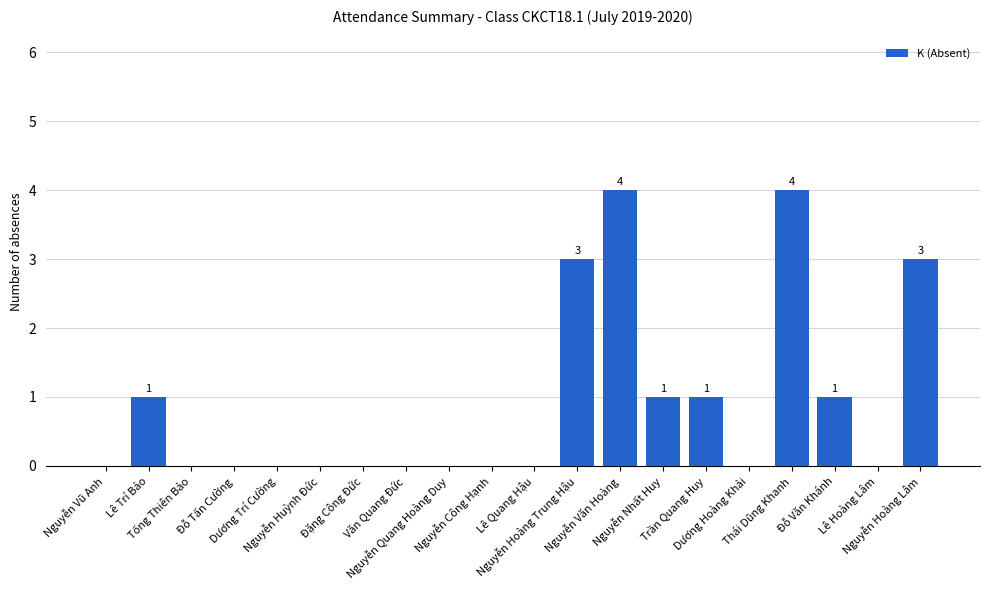

What is the sum of the values at Nguyễn Công Hạnh and Thái Dũng Khanh?

4